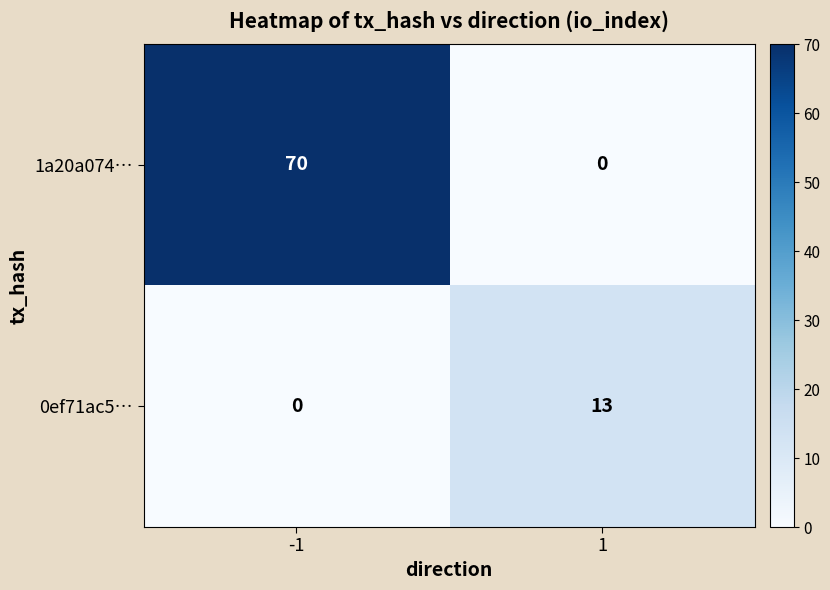

Reading left to right, list all the values displayed in this chart.

1a20a074…: 70	0
0ef71ac5…: 0	13